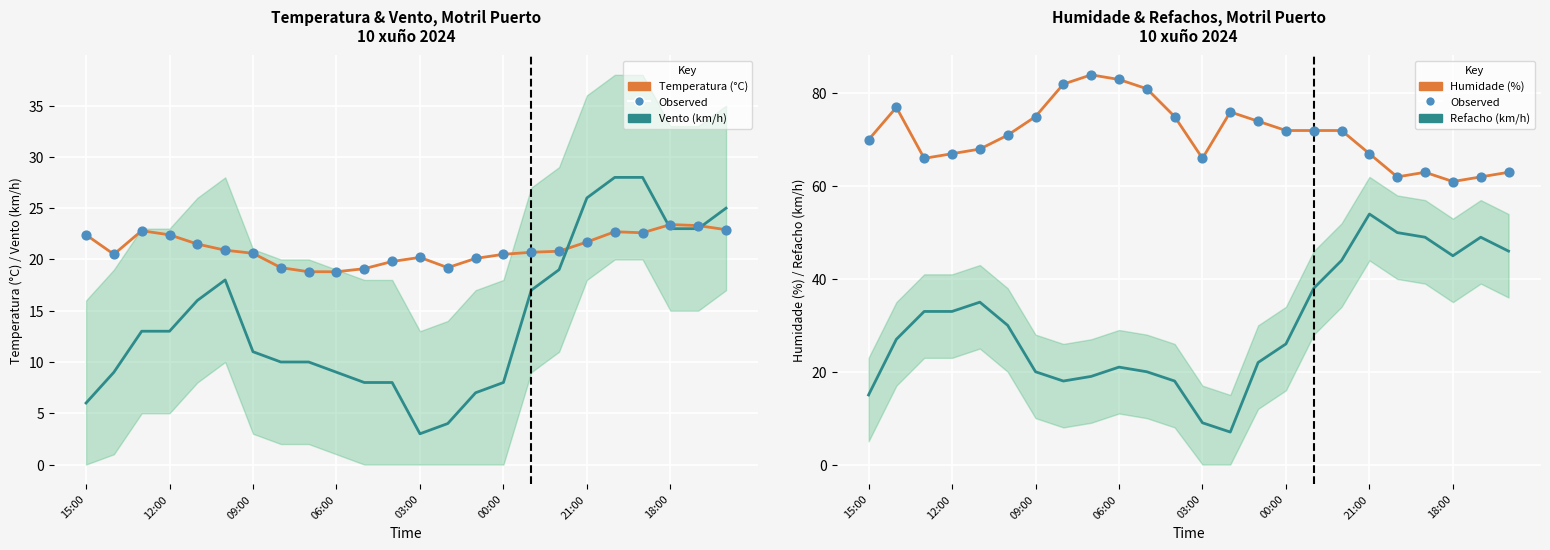

Is the value of Velocidade do vento (km/h) at 21 greater than the value of Temperatura (°C) at 12:00?

Yes